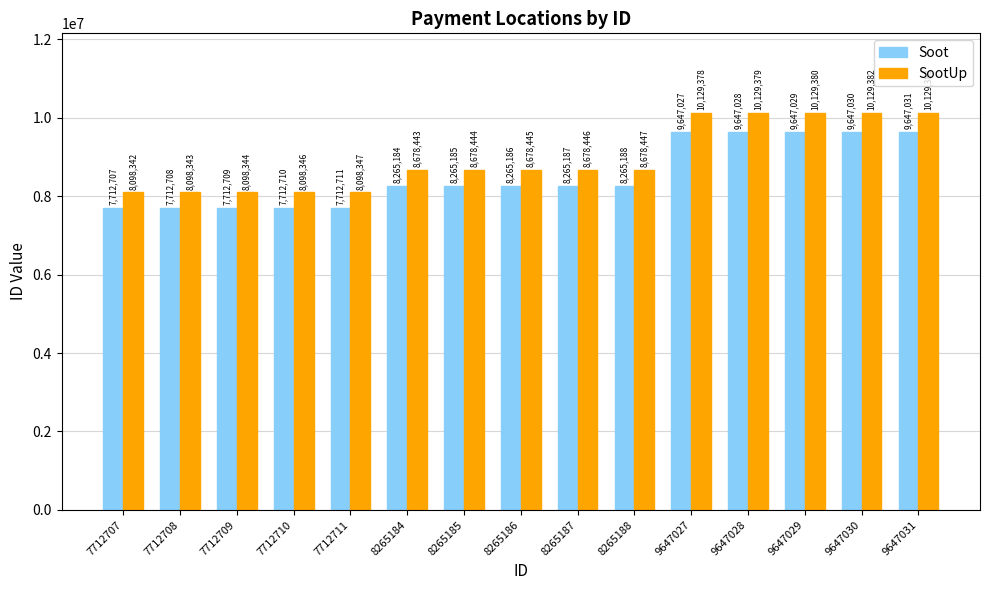

Rank the series at 9647029 from highest to lowest value.

SootUp, Soot